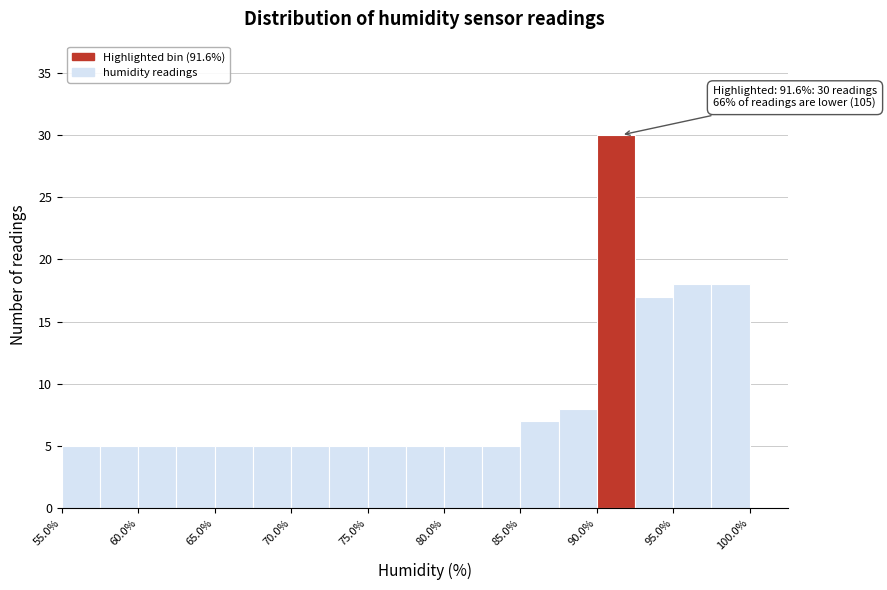

Which range on the x-axis has the tallest bar?

90.0 to 92.5